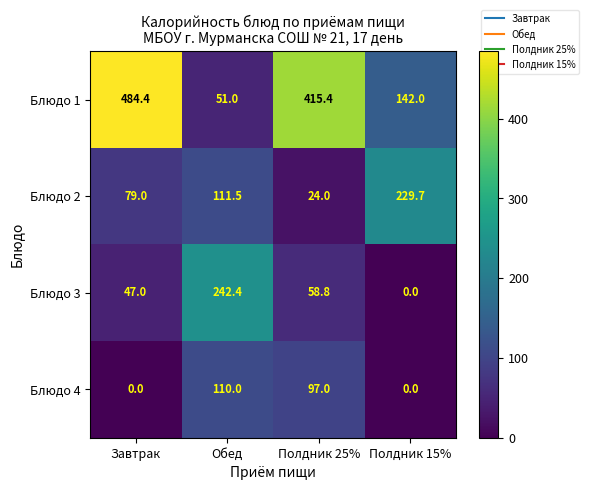

Where is Блюдо 4 nearest to the value 55?

Полдник 25%